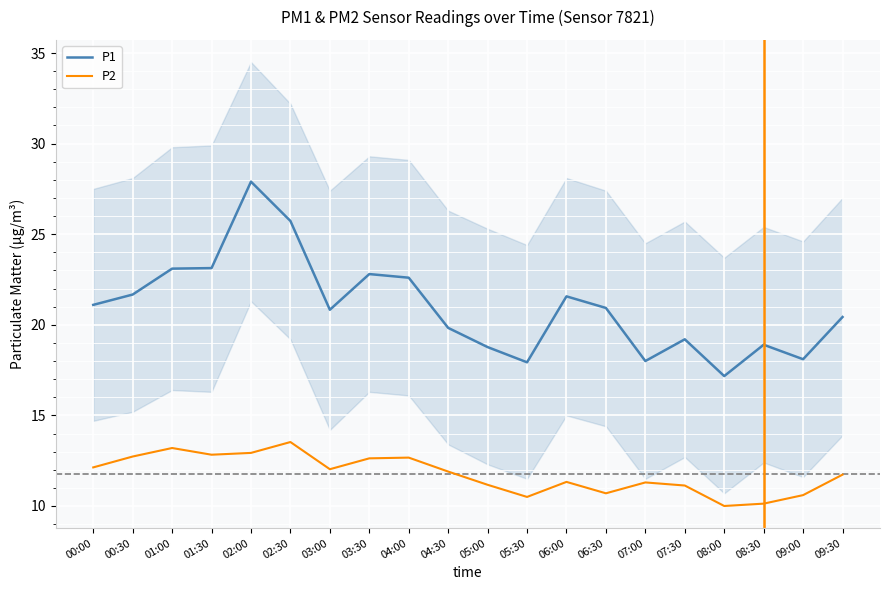

What is the difference between the maximum and minimum values in the P2 series?

3.5